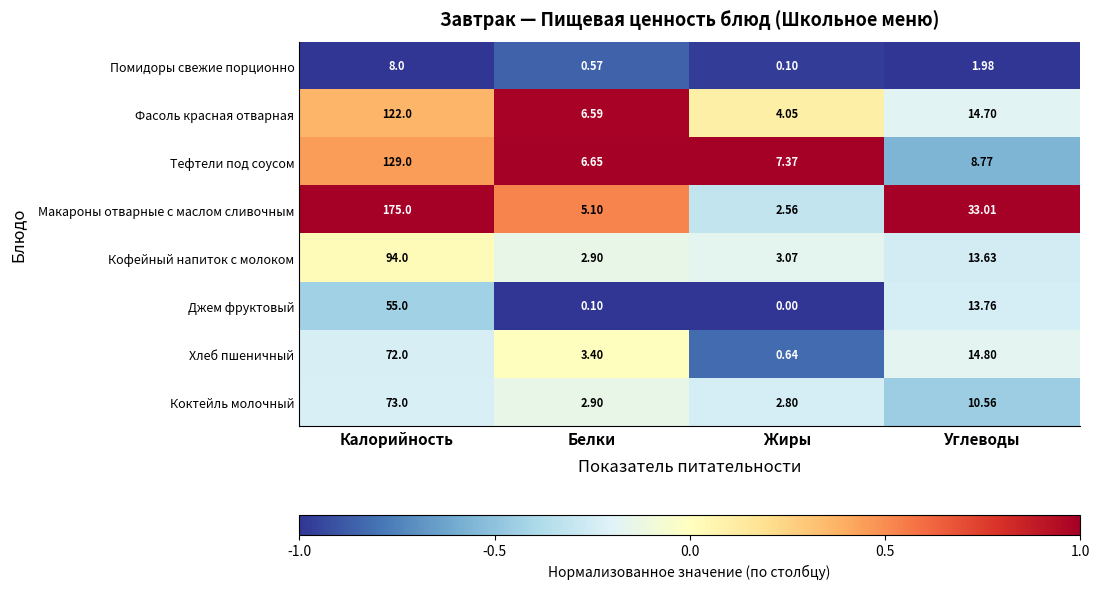

At which category does the chart reach its minimum across all series?

Жиры